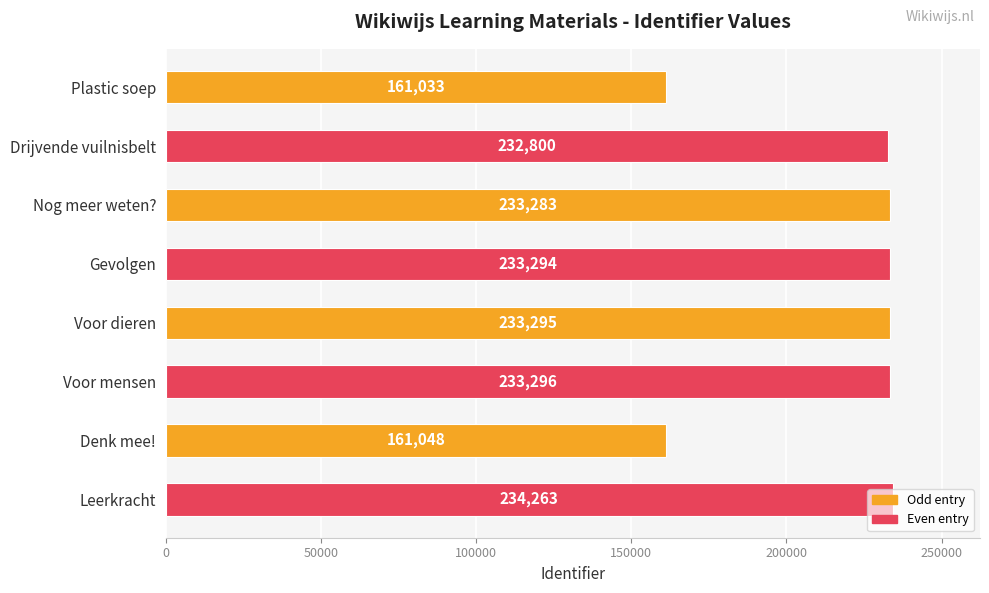

What is the sum of all values?

1722312